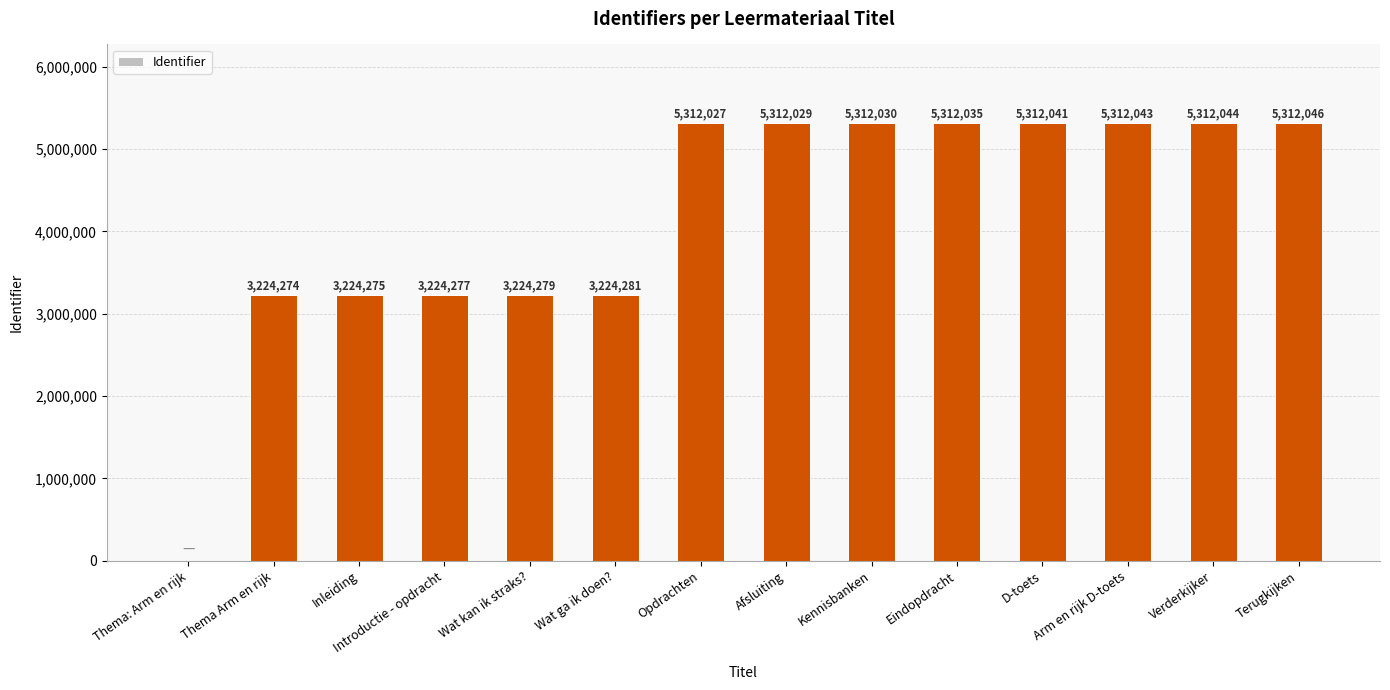

Is it true that the value at Terugkijken is 5312046?

True